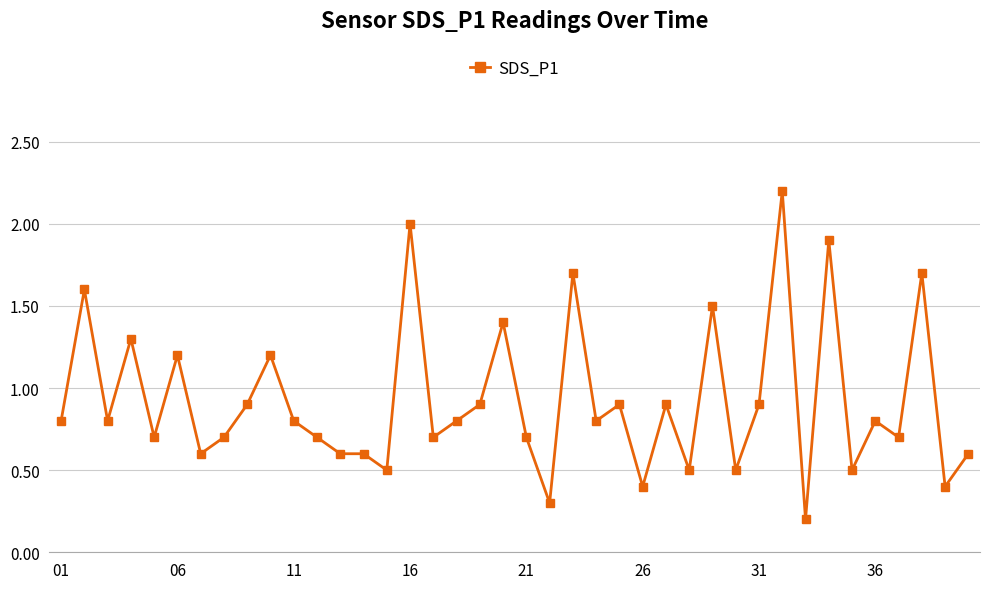

What is the sum of all values?

36.9